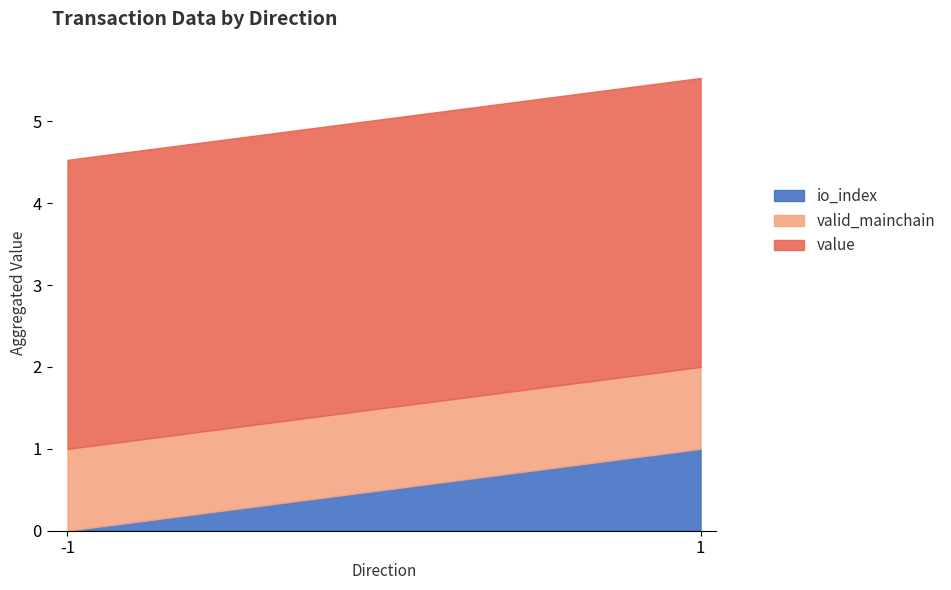

What is the total value across all series at 1?

5.5